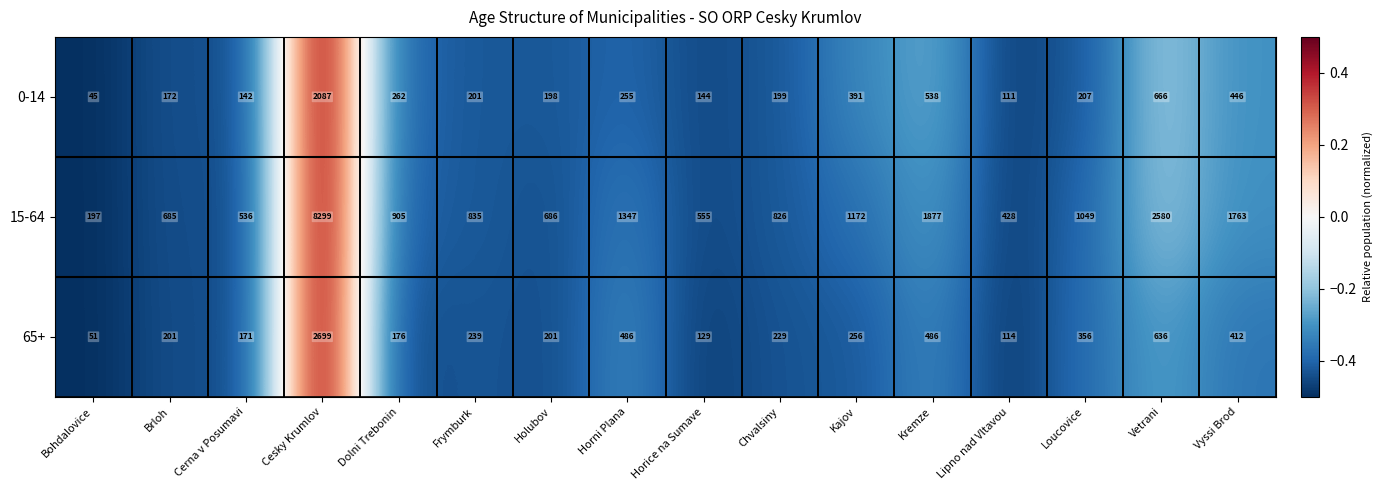

How many categories are shown in the chart?

16